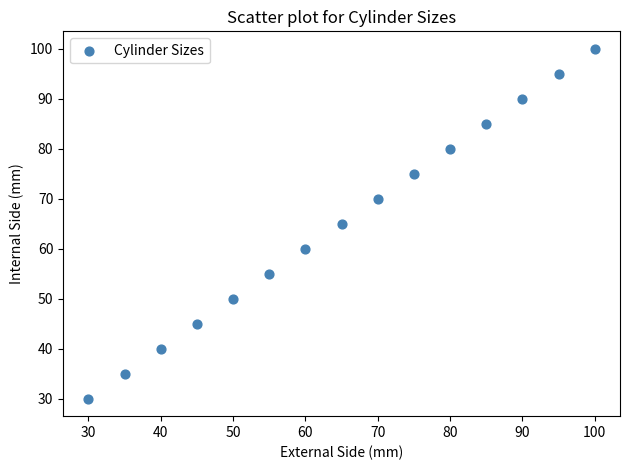

What is the range of X values (max minus min)?

70